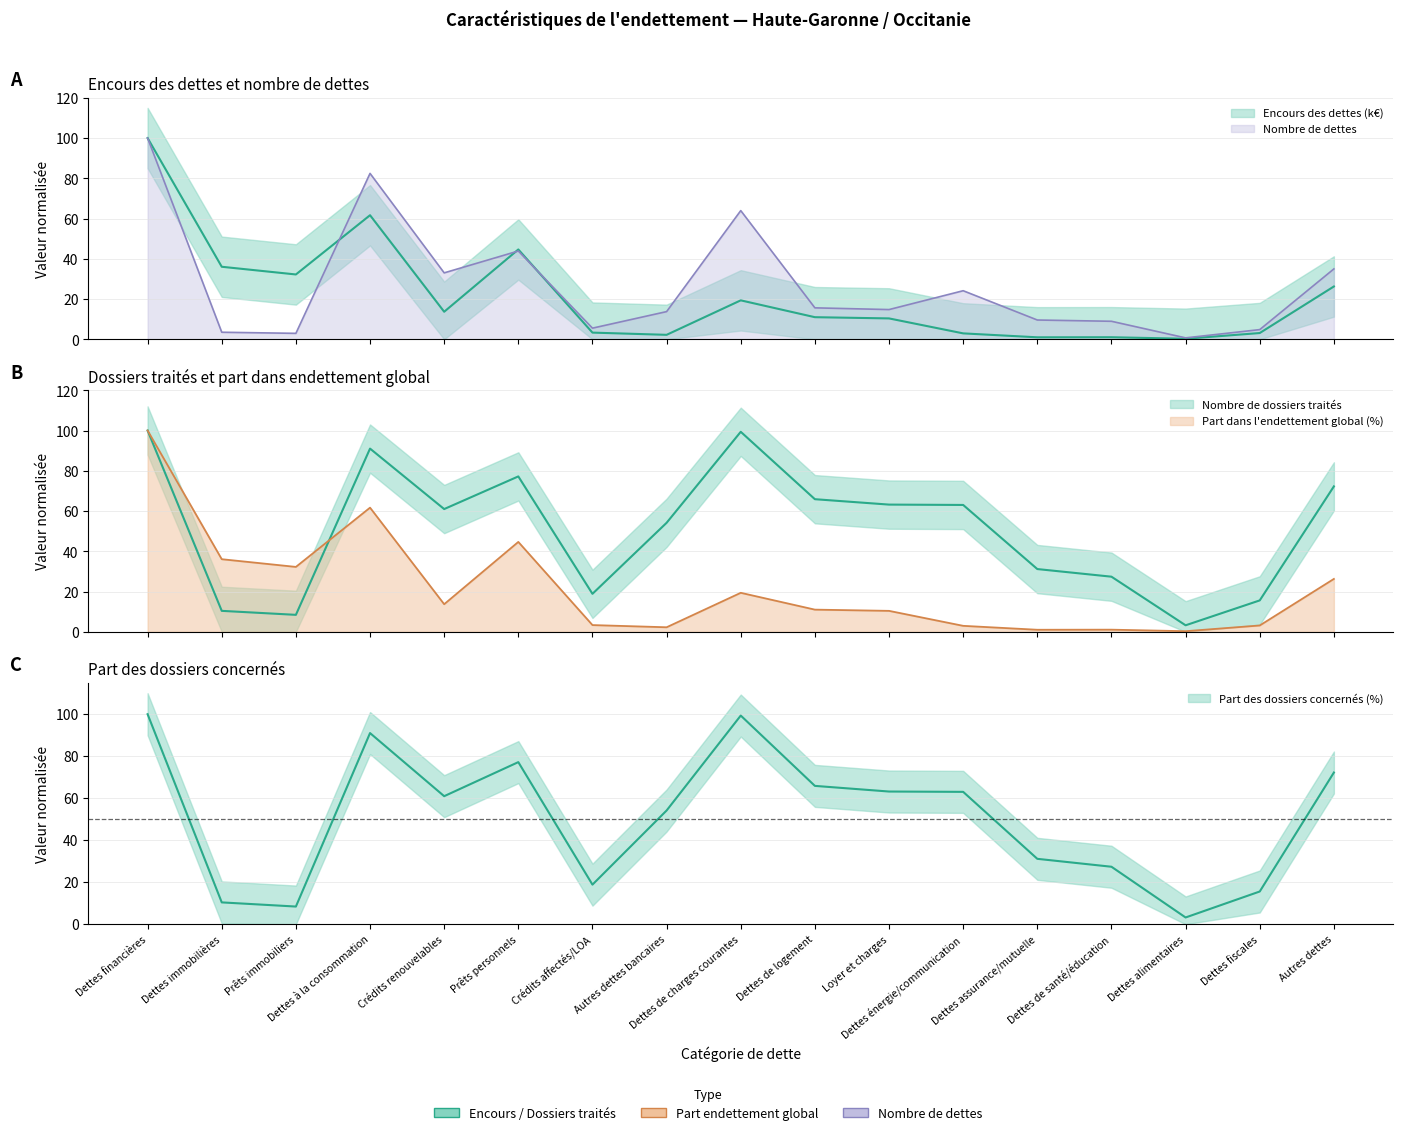

True or false: Nombre de dossiers traités and Nombre de dettes cross at least once.

False